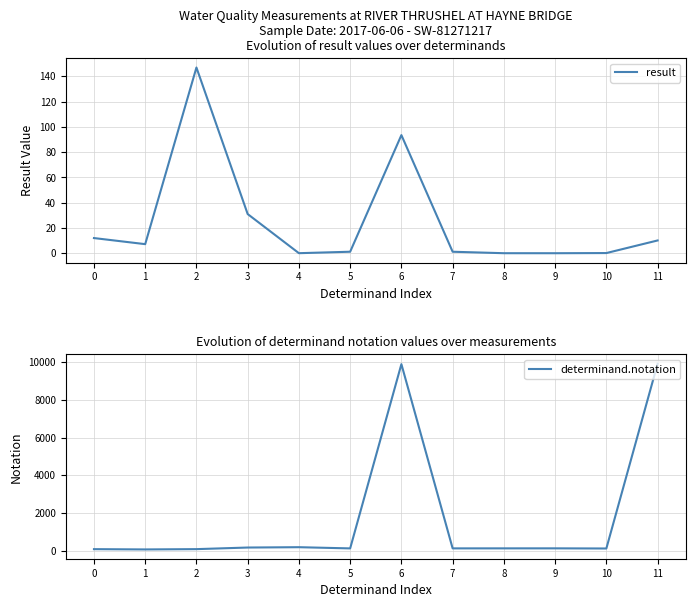

True or false: determinand.notation and result intersect in this chart.

True